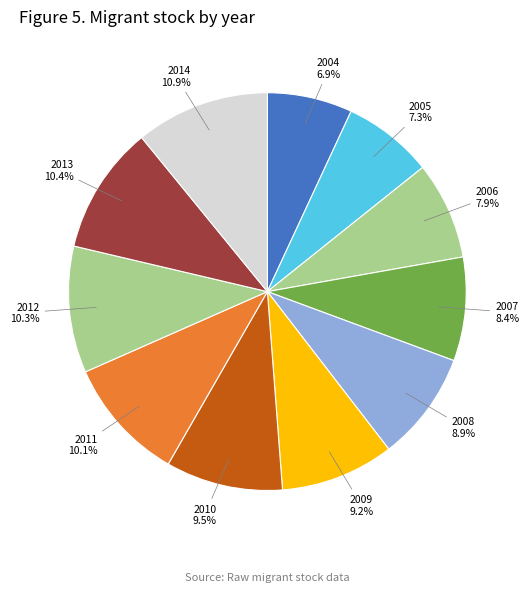

Is the sum of 2012 and 2007 greater than half?

No